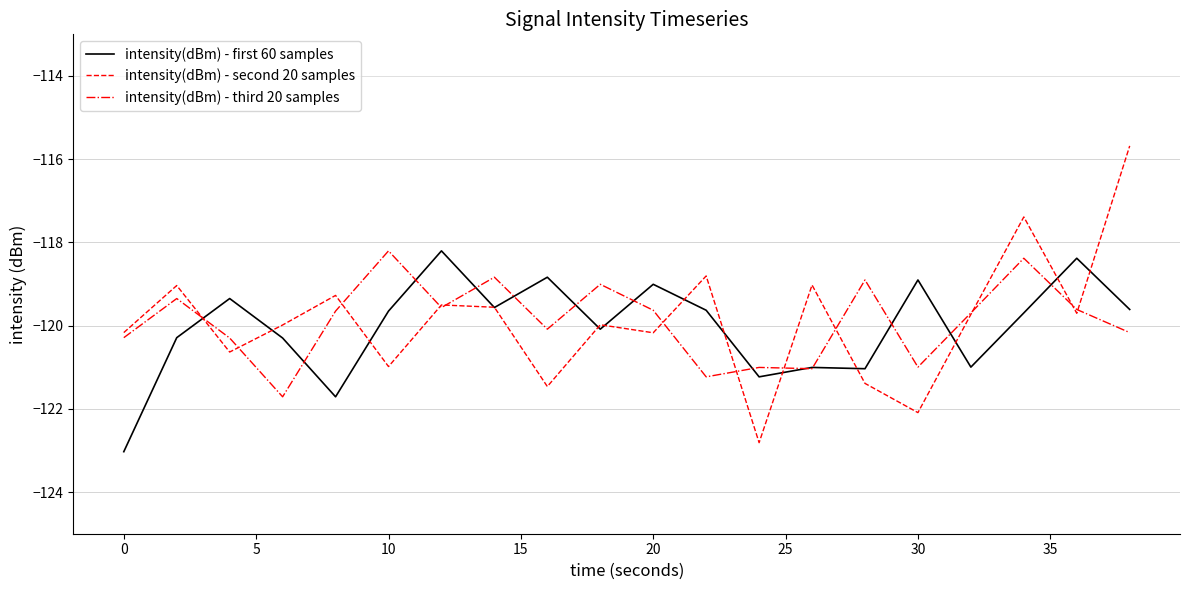

What is the difference between the maximum and minimum values in the intensity(dBm) - first 60 samples series?

4.8